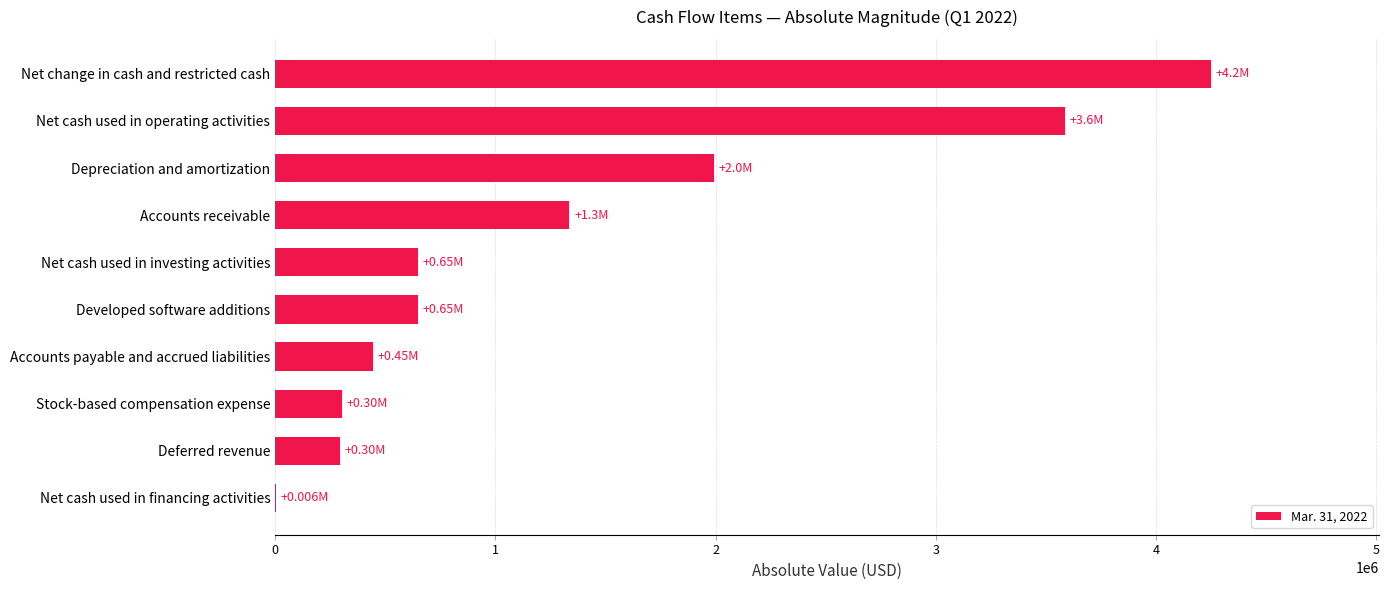

What is the change in value from Net cash used in investing activities to Depreciation and amortization?

+1346369